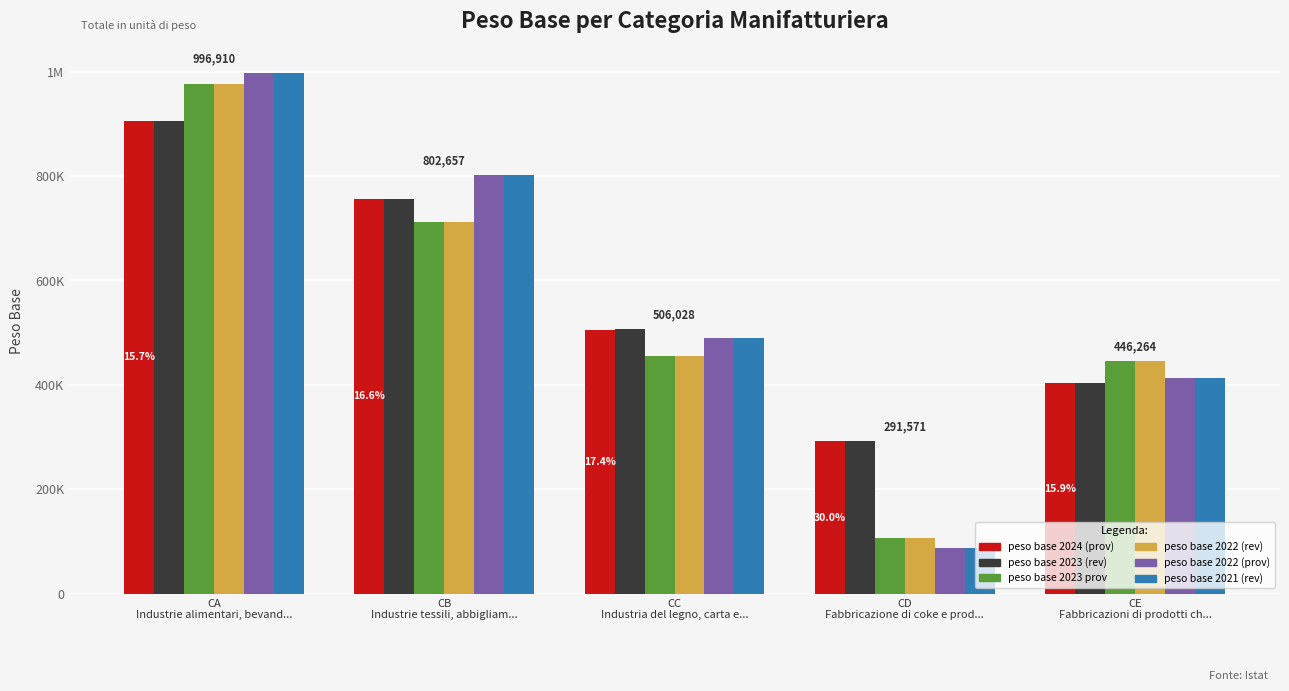

What is the difference between the maximum and minimum values in the peso base 2023 (rev) series?

614510